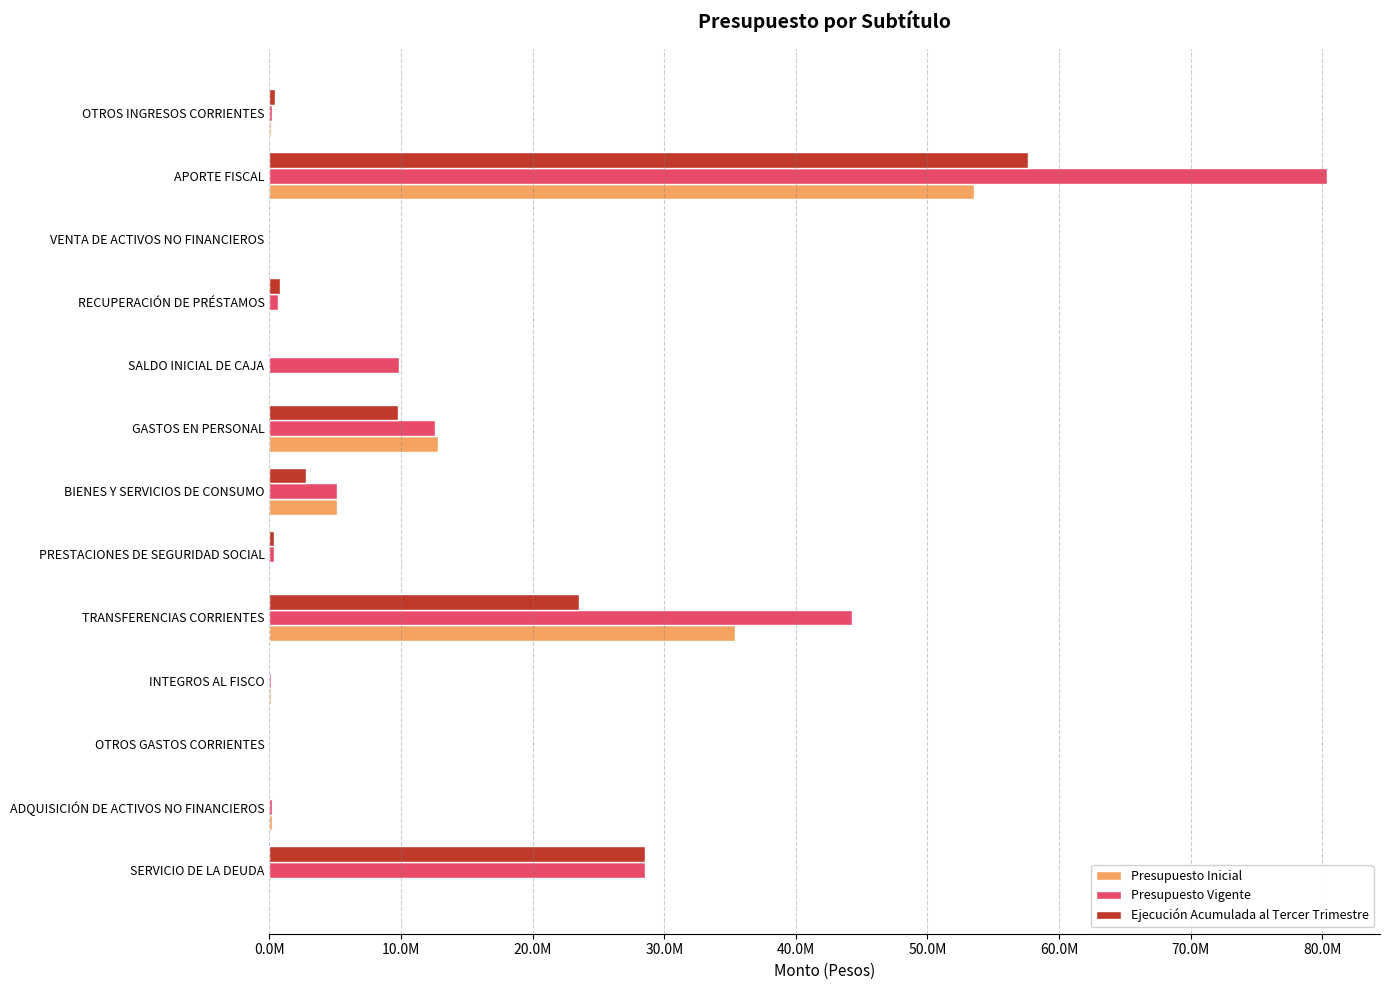

What are all the series names shown in the legend?

Presupuesto Inicial, Presupuesto Vigente, Ejecución Acumulada al Tercer Trimestre